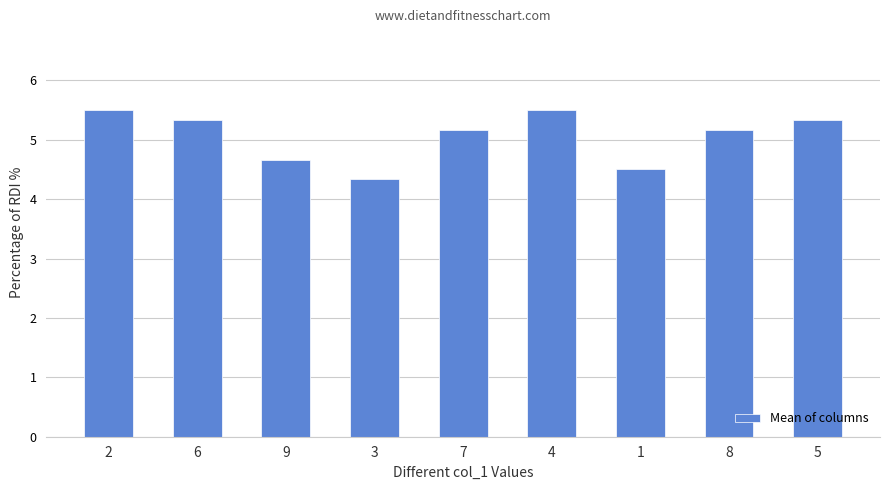

What value does the data have at 8?

5.2